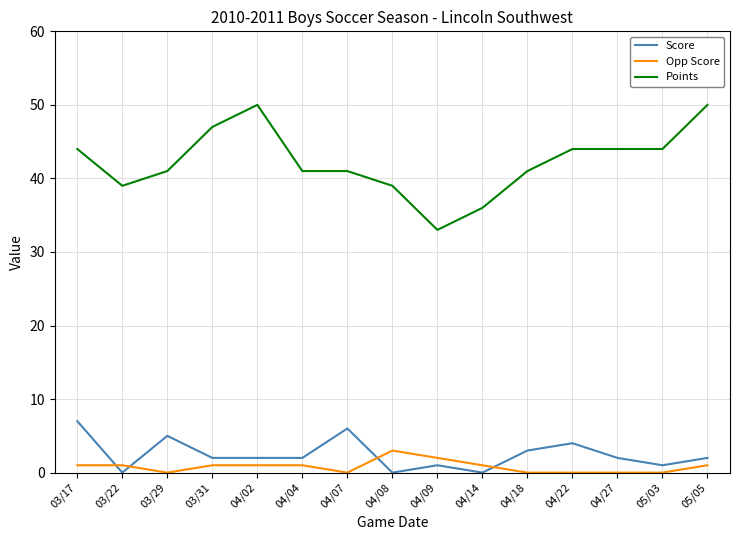

What is the greatest value displayed?

50